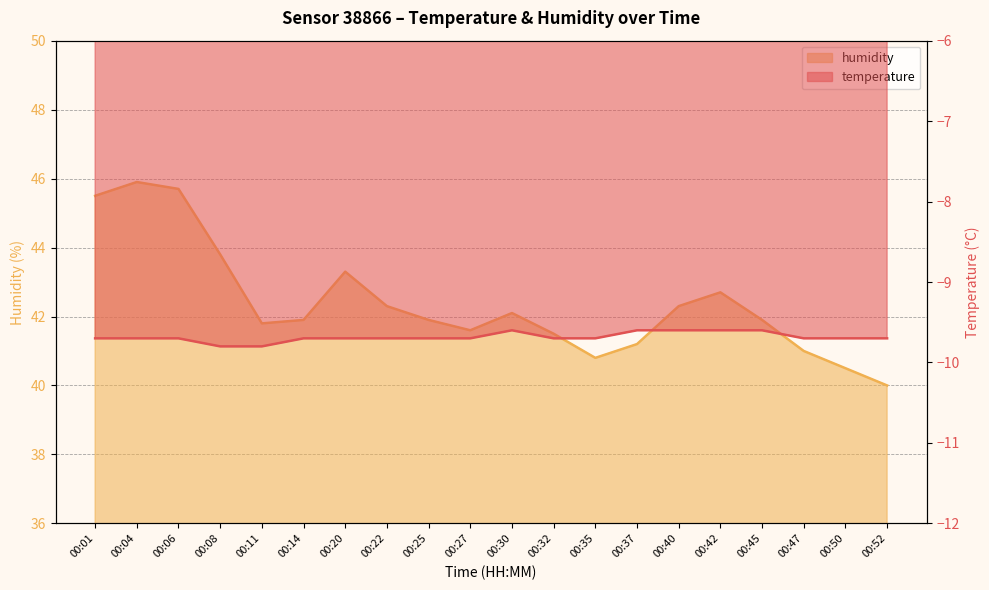

In humidity, how many points are higher than both neighbors (excluding endpoints)?

4